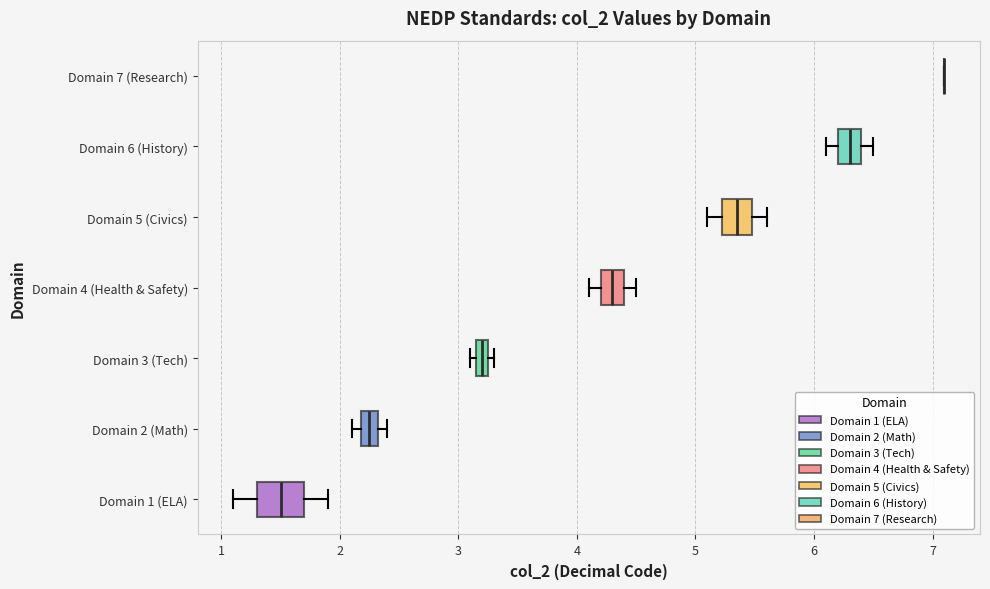

Where does the median line of the box for Domain 6 (History) sit on the x-axis? The values are not printed on the chart, so give them approximately, as read against the axis.

6.3